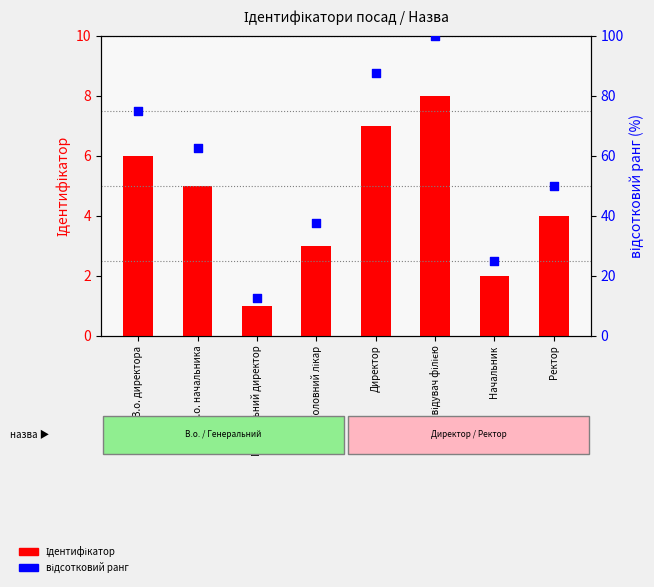

At which category is the sum across all series the highest?

Завідувач філією